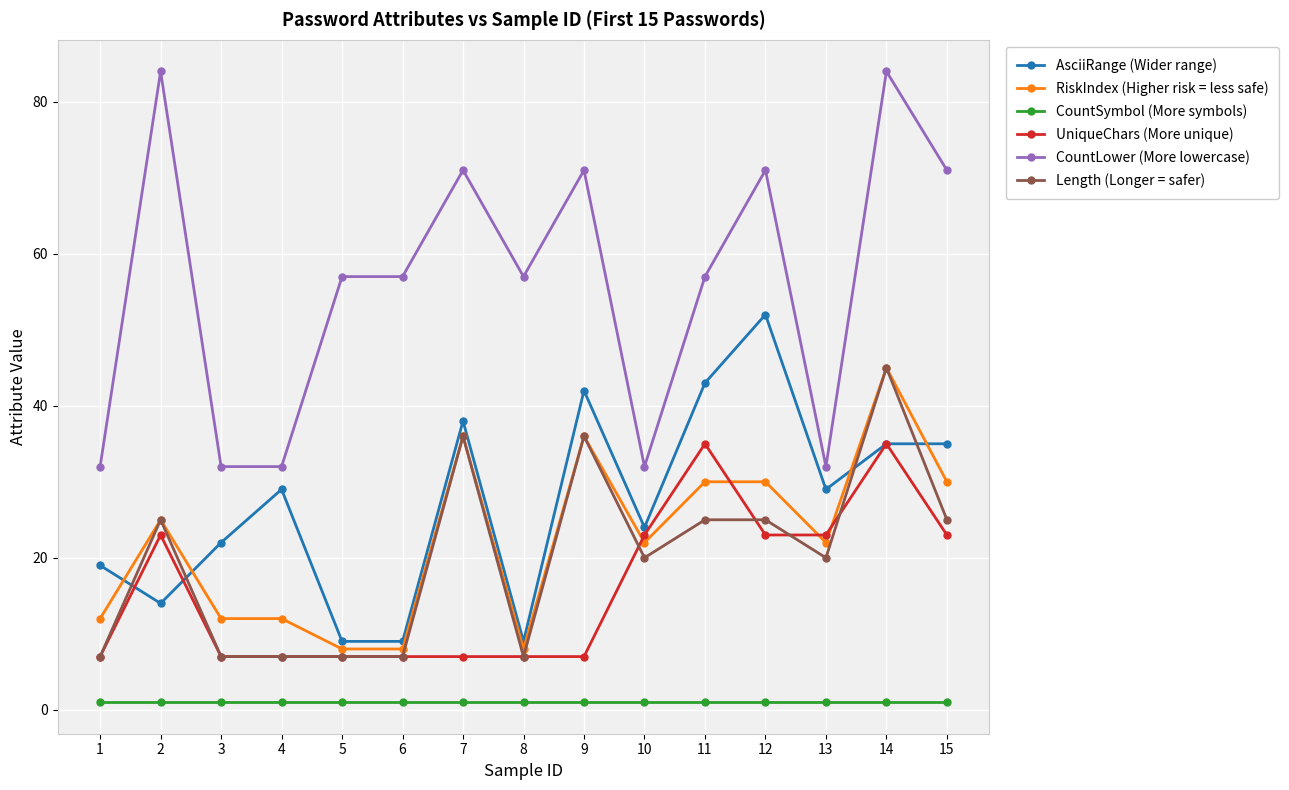

Reading right to left, extract all data points from this chart.

AsciiRange (Wider range): 15=35	14=35	13=29	12=52	11=43	10=24	9=42	8=9	7=38	6=9	5=9	4=29	3=22	2=14	1=19
RiskIndex (Higher risk = less safe): 15=30	14=45	13=22	12=30	11=30	10=22	9=36	8=8	7=36	6=8	5=8	4=12	3=12	2=25	1=12
CountSymbol (More symbols): 15=1	14=1	13=1	12=1	11=1	10=1	9=1	8=1	7=1	6=1	5=1	4=1	3=1	2=1	1=1
UniqueChars (More unique): 15=23	14=35	13=23	12=23	11=35	10=23	9=7	8=7	7=7	6=7	5=7	4=7	3=7	2=23	1=7
CountLower (More lowercase): 15=71	14=84	13=32	12=71	11=57	10=32	9=71	8=57	7=71	6=57	5=57	4=32	3=32	2=84	1=32
Length (Longer = safer): 15=25	14=45	13=20	12=25	11=25	10=20	9=36	8=7	7=36	6=7	5=7	4=7	3=7	2=25	1=7